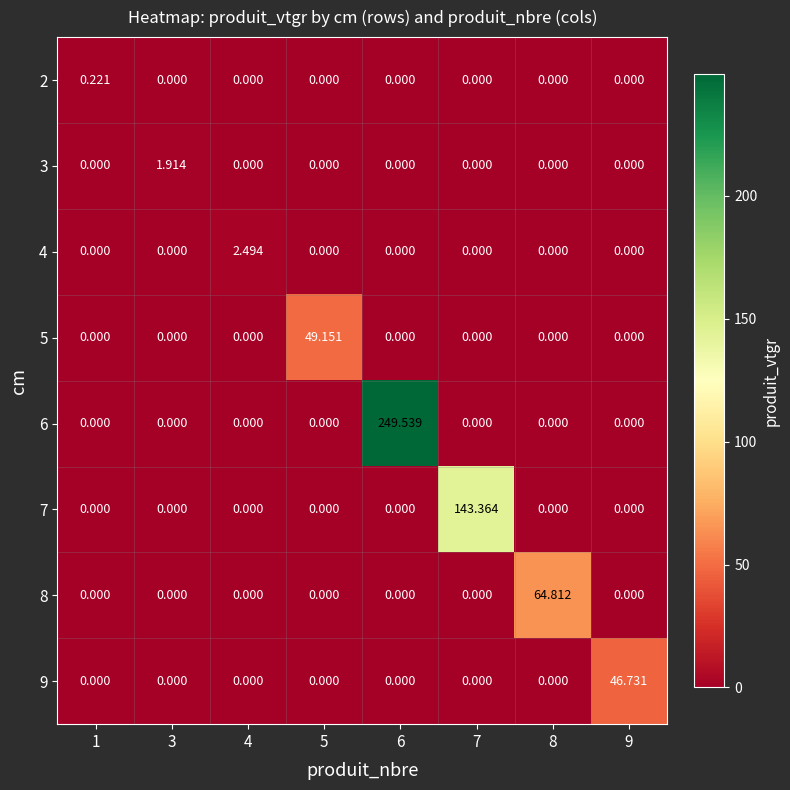

Is the value of 3 at 3 greater than the value of 4 at 9?

Yes